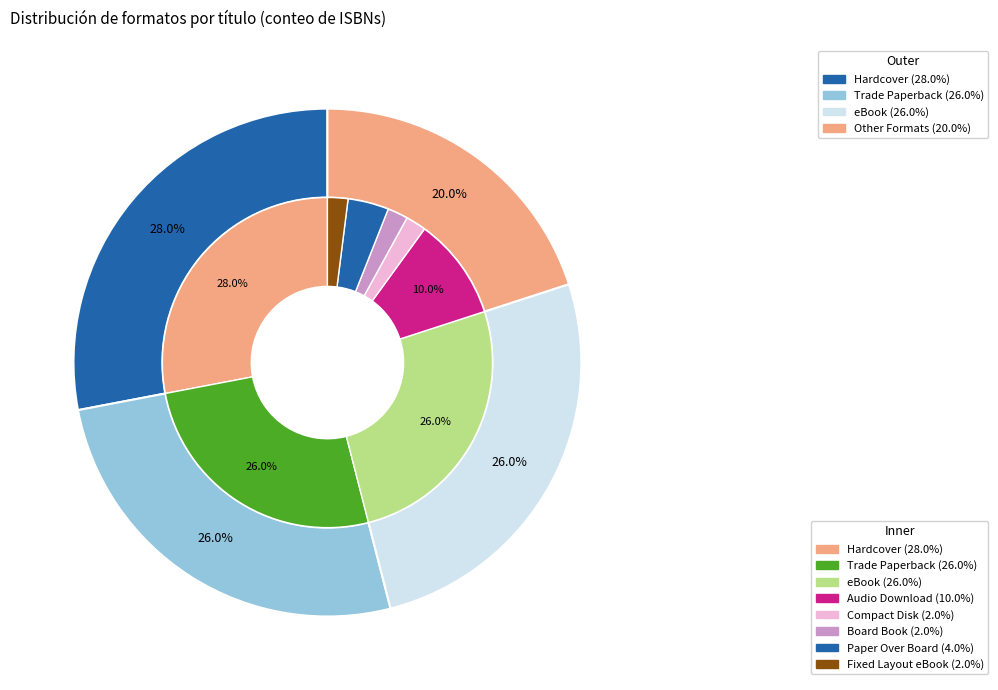

To the nearest percent, what is the combined percentage of eBook and Paper Over Board?

30%